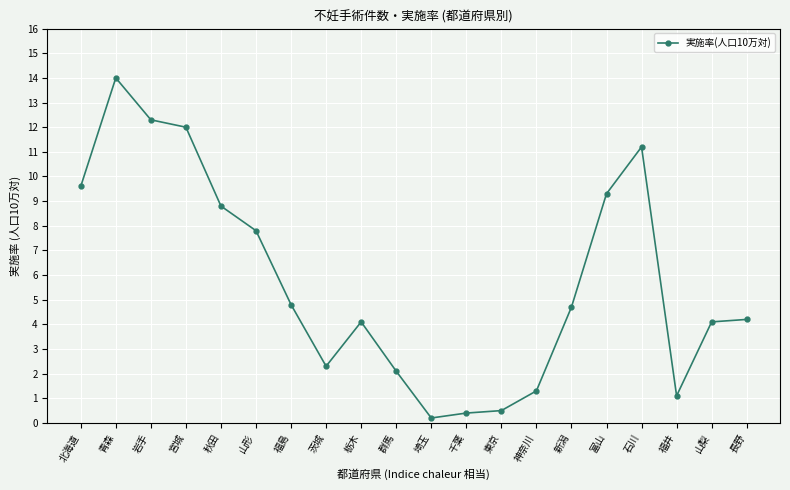

The value at 青森 is 14.0. True or false?

True